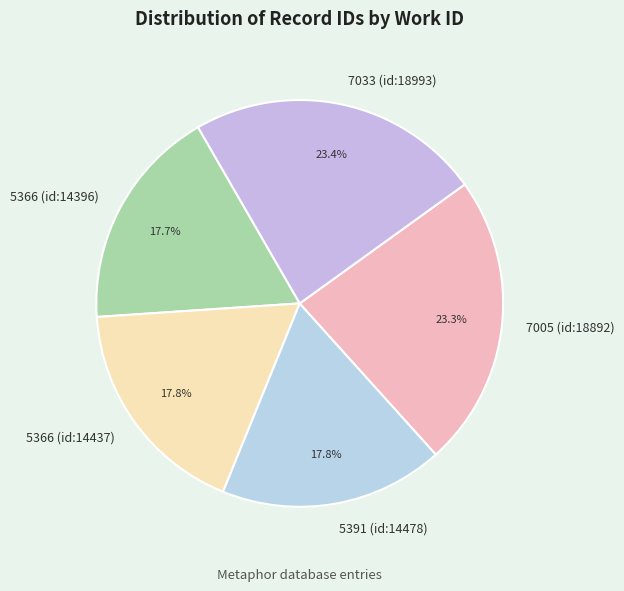

Does any single category account for the majority?

No